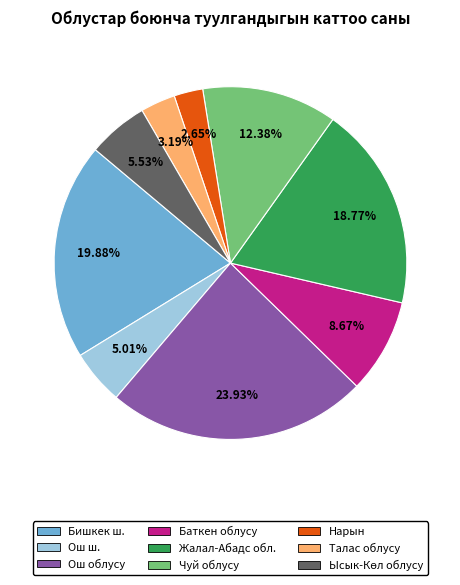

Between Талас облусу and Чуй облусу, which is larger?

Чуй облусу